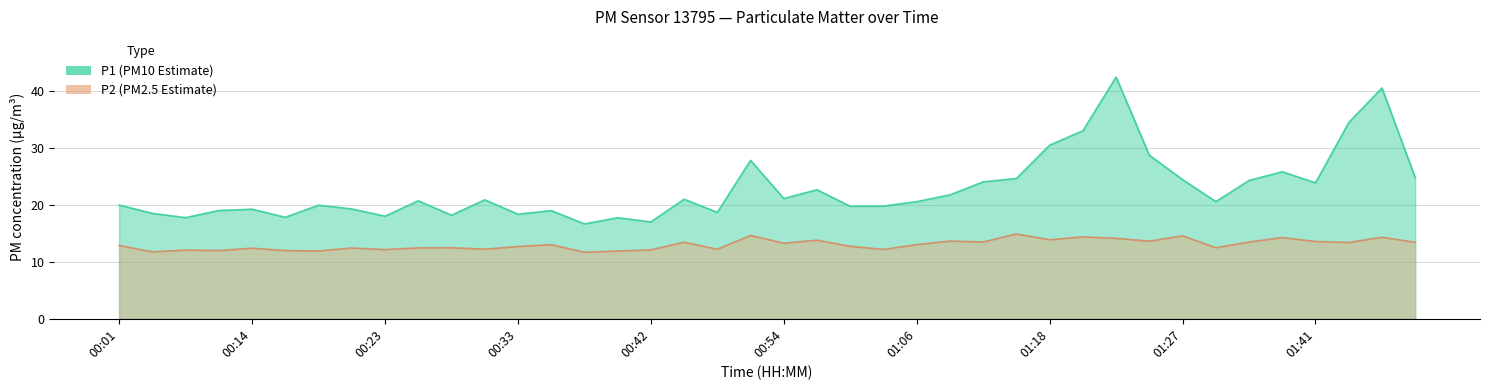

True or false: P1 and P2 cross at least once.

False